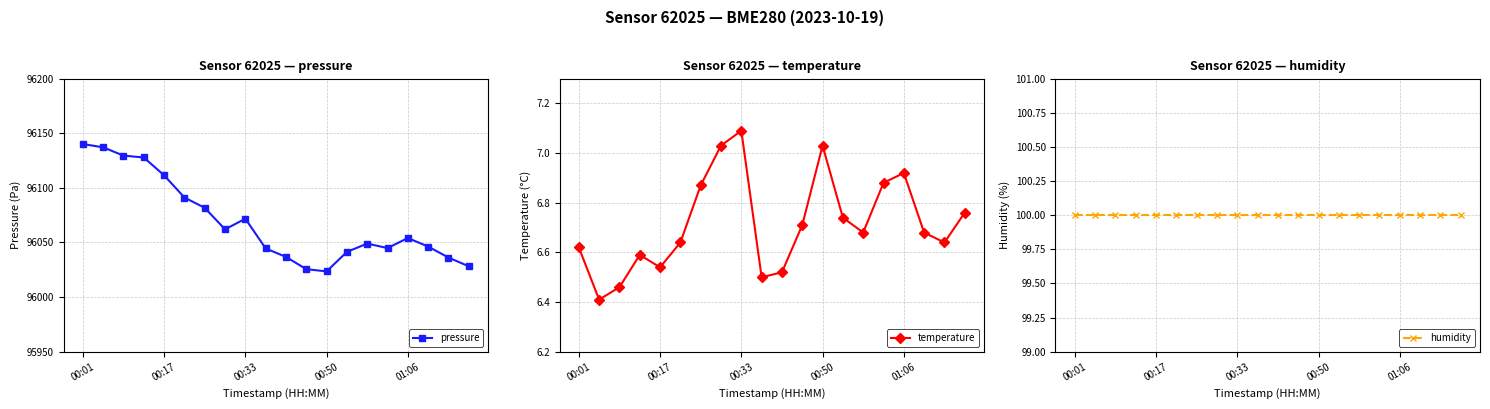

At which category does pressure reach its first local valley?

7